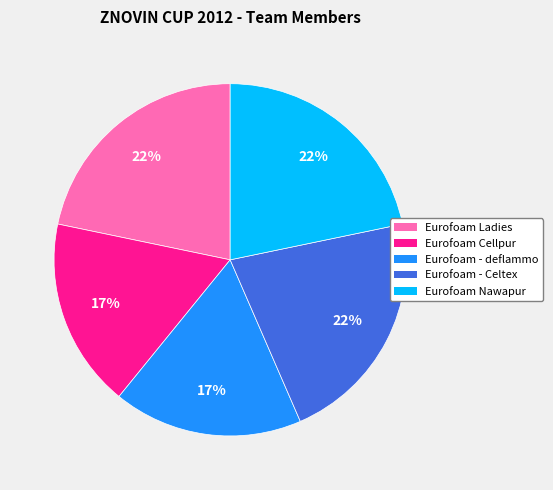

Do Eurofoam Ladies and Eurofoam - Celtex together represent more than half of the pie?

No